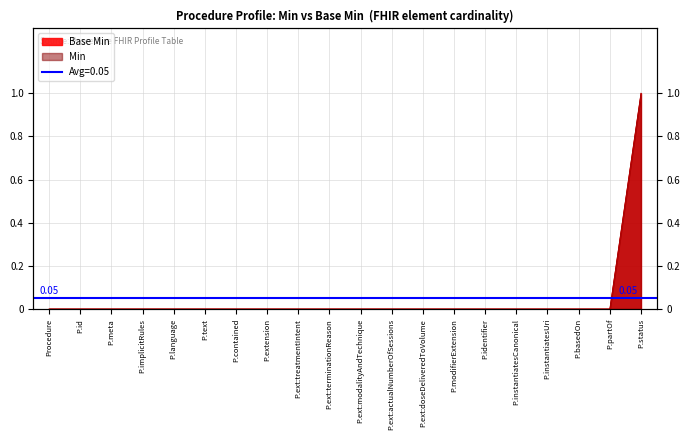

True or false: base_min and x_min intersect in this chart.

False